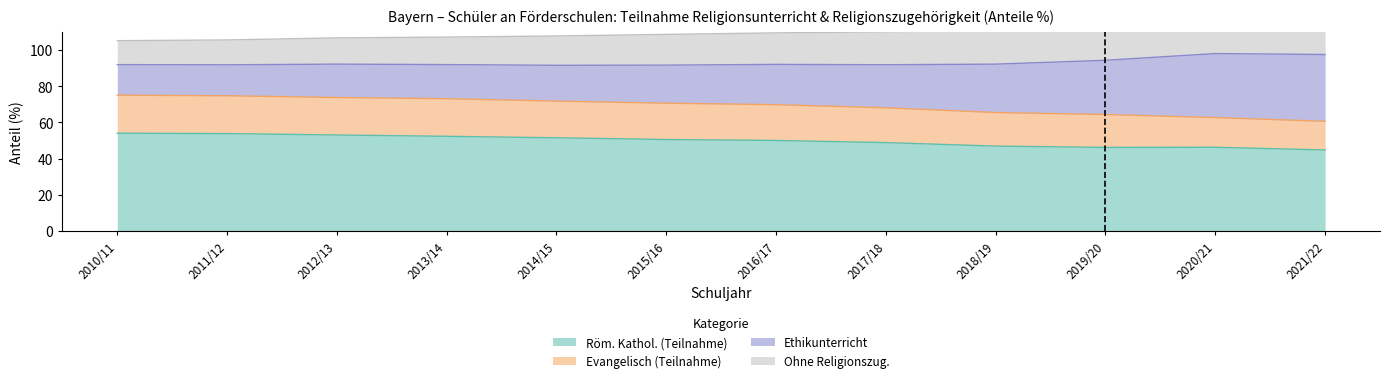

Count the number of categories in the chart.

12